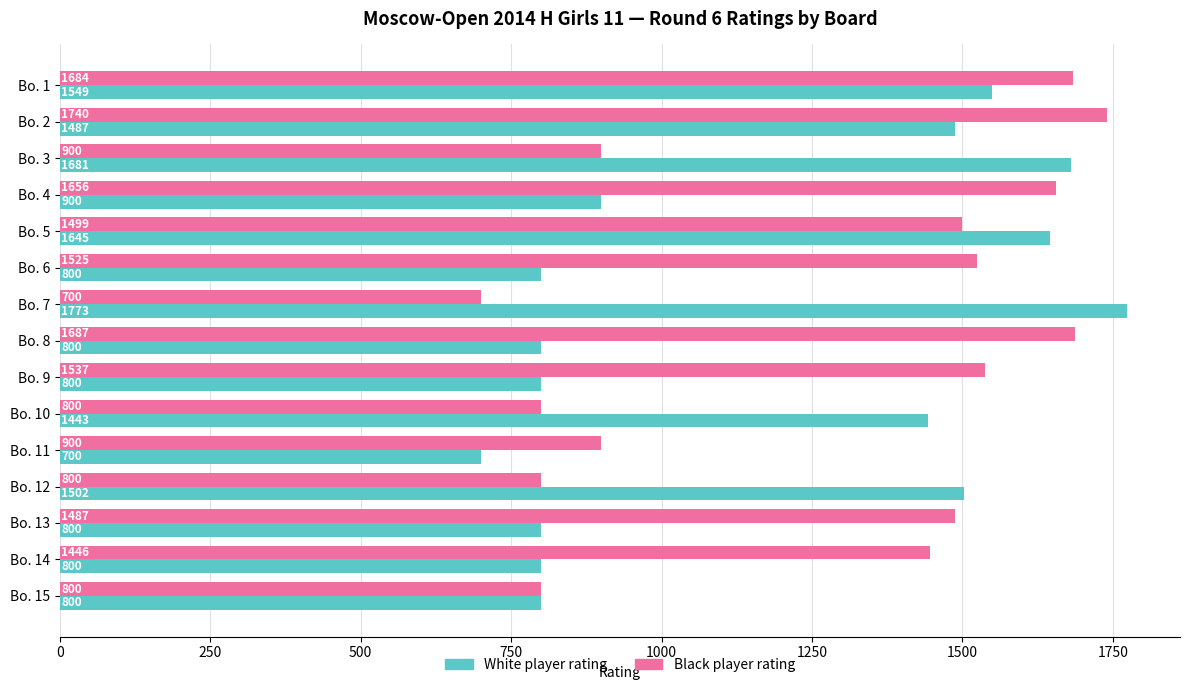

What is the sum of all Black player rating values?

19161